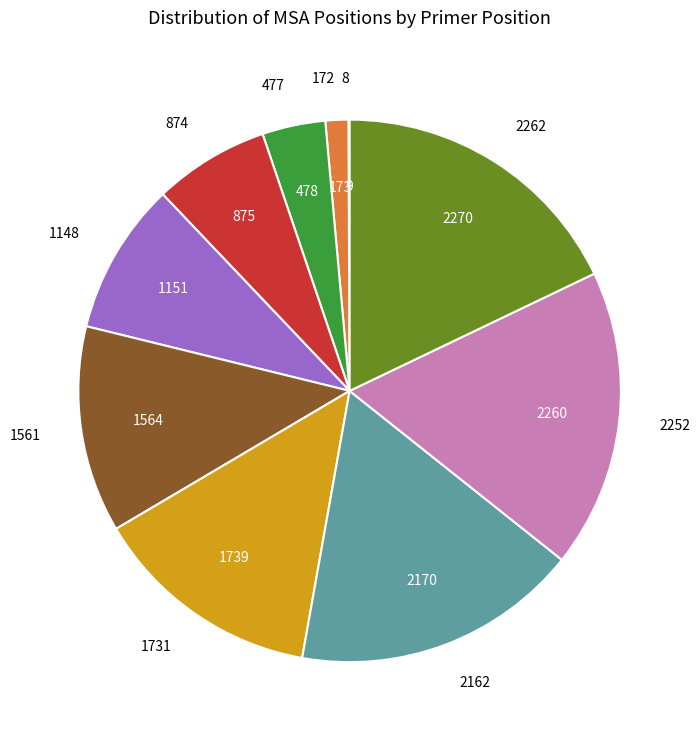

The 2262 slice represents 24% of the pie. True or false?

False